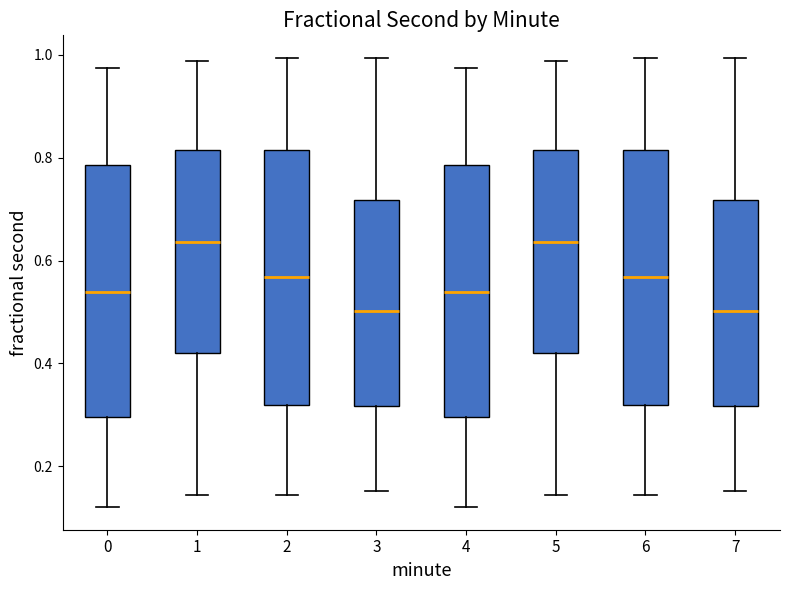

Reading left to right, read every box against the y-axis: the position of its median line, the range the box covers, and the ends of its whiskers. The values are not printed on the chart, so give them approximately, as read against the axis.

0: median 0.54, box 0.30 to 0.78, whiskers 0.12 to 0.98
1: median 0.64, box 0.42 to 0.82, whiskers 0.14 to 0.98
2: median 0.56, box 0.32 to 0.82, whiskers 0.14 to 1.00
3: median 0.50, box 0.32 to 0.72, whiskers 0.16 to 1.00
4: median 0.54, box 0.30 to 0.78, whiskers 0.12 to 0.98
5: median 0.64, box 0.42 to 0.82, whiskers 0.14 to 0.98
6: median 0.56, box 0.32 to 0.82, whiskers 0.14 to 1.00
7: median 0.50, box 0.32 to 0.72, whiskers 0.16 to 1.00